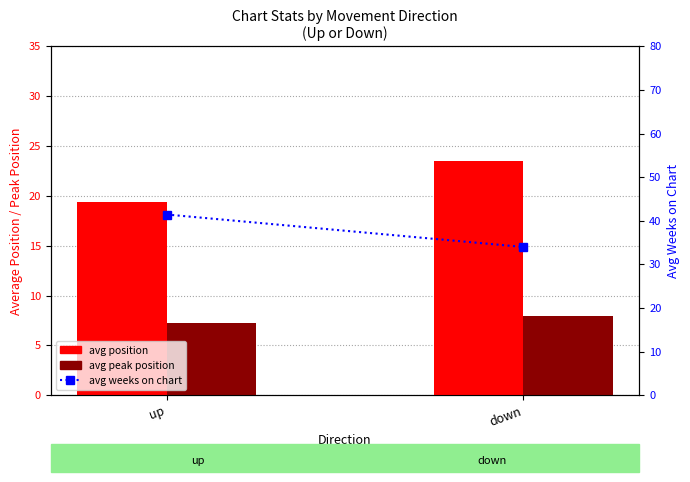

What is the label of the 2nd bar from the right?

up